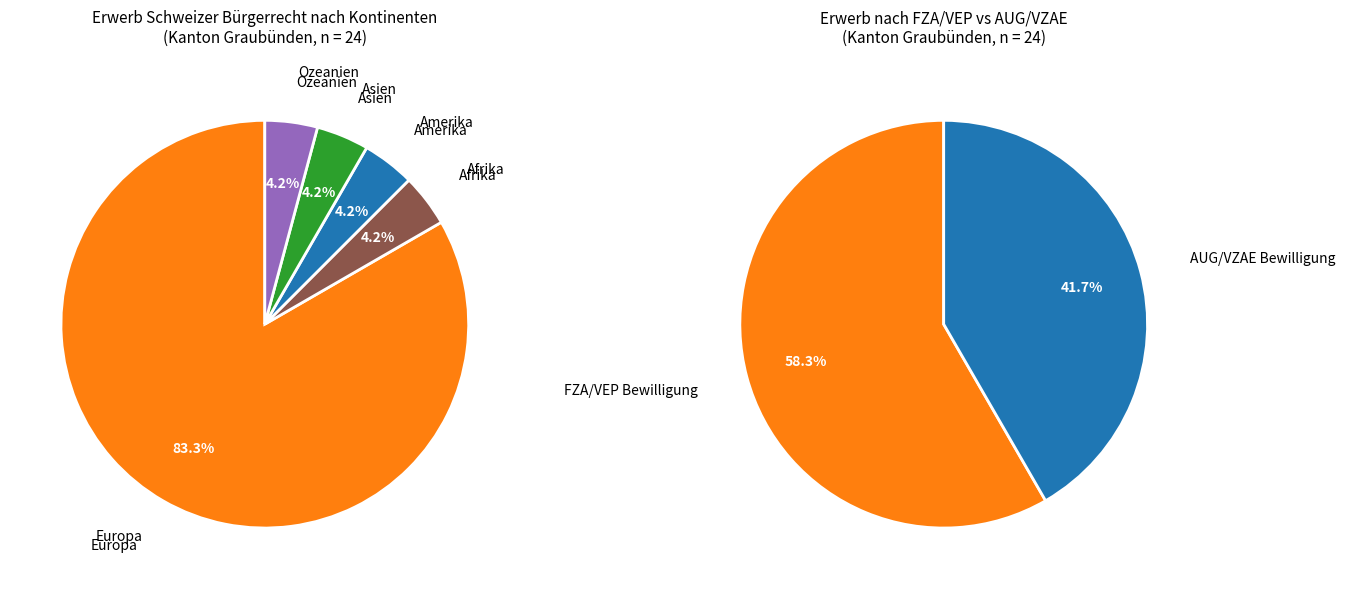

What percentage is the Europa slice, to the nearest percent?

83%